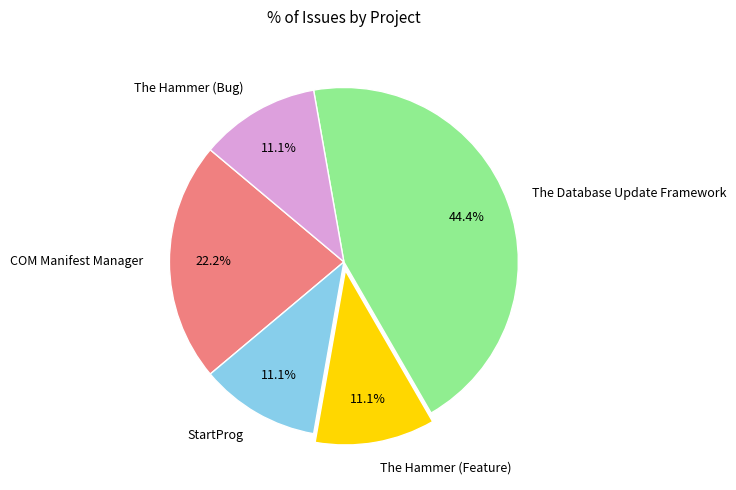

To the nearest percent, what is the average slice percentage?

20%